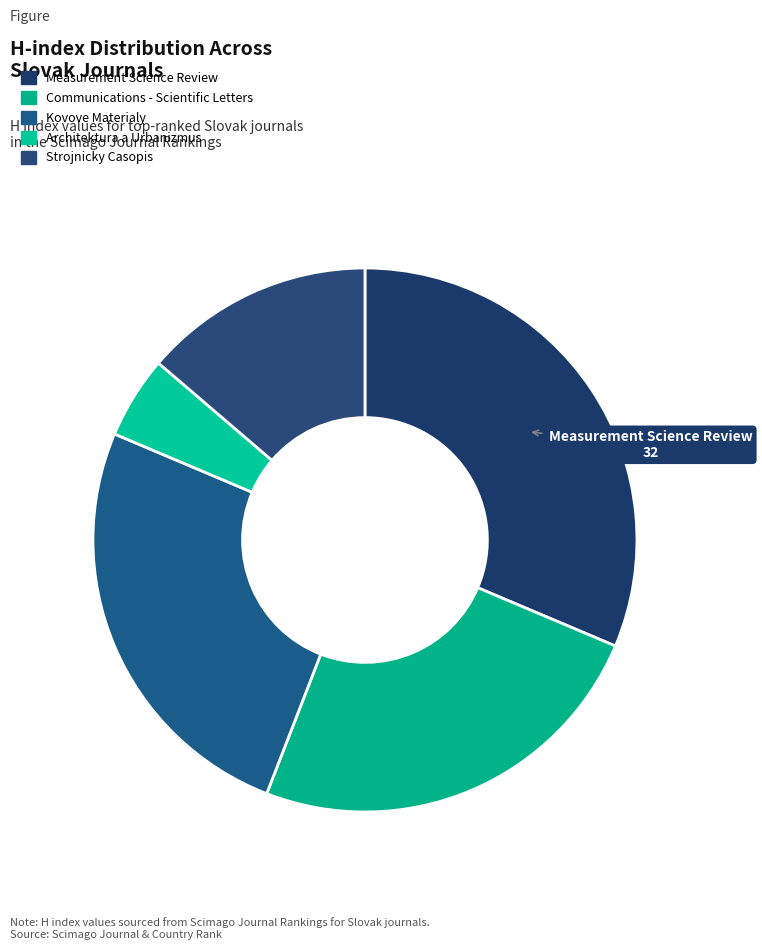

Rank the categories by value from lowest to highest.

Architektura a Urbanizmus, Strojnicky Casopis, Communications - Scientific Letters, Kovove Materialy, Measurement Science Review